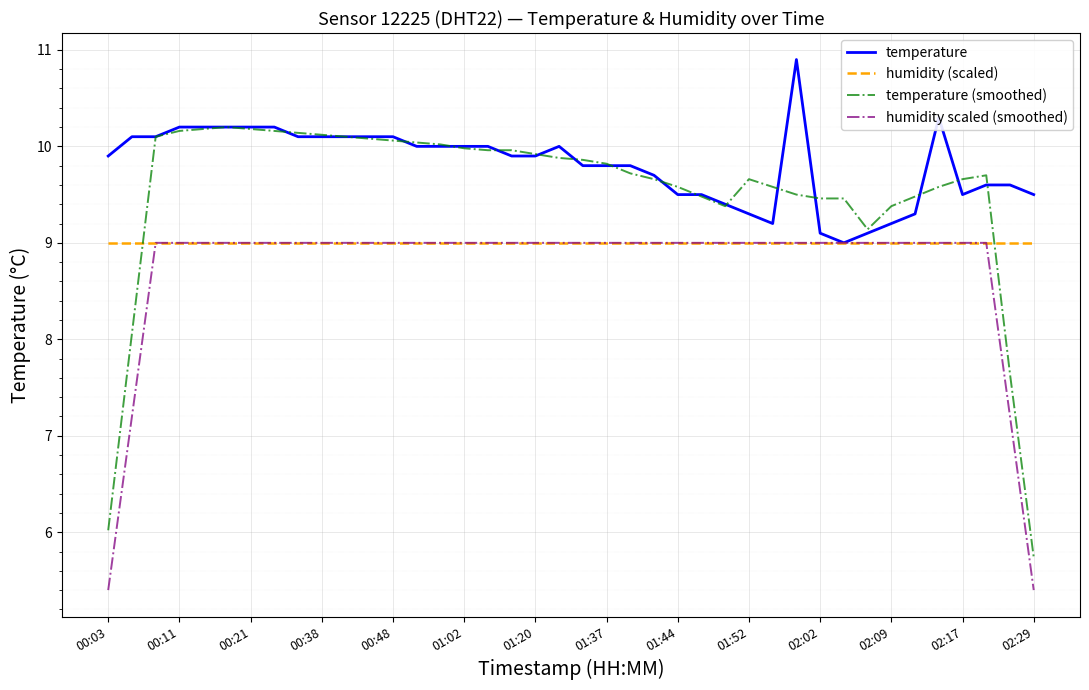

Which series has the largest total across all categories?

temperature